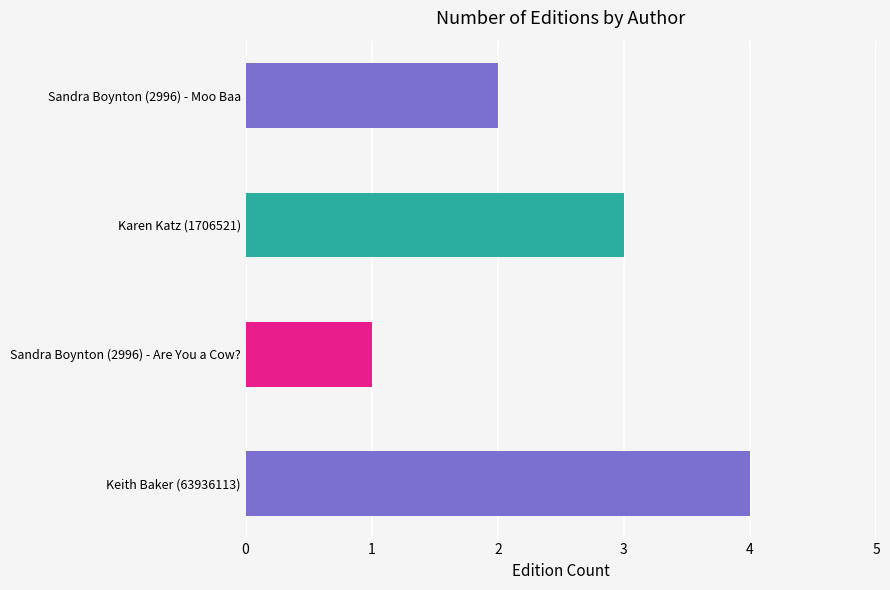

Is it true that the value at Karen Katz (1706521) is 5?

False